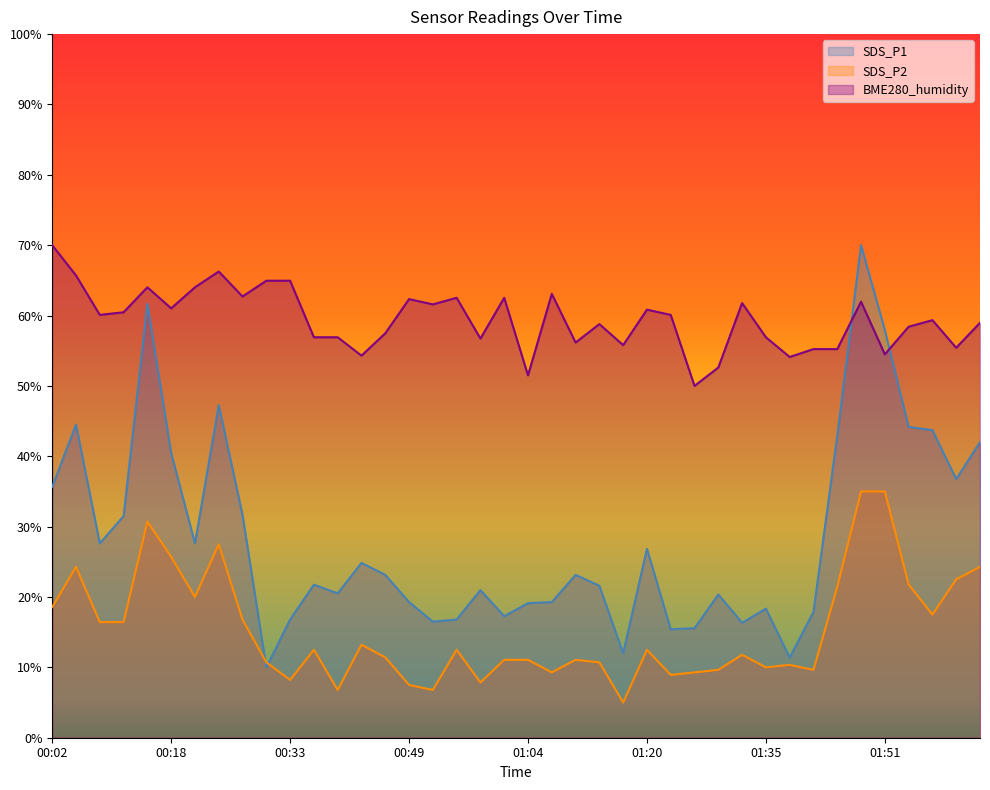

List the labels in order of BME280_humidity value, largest first.

00:02, 00:24, 00:05, 00:30, 00:33, 00:14, 00:21, 01:07, 00:27, 00:55, 01:01, 00:49, 01:48, 01:32, 00:52, 00:18, 01:20, 00:11, 00:08, 01:23, 01:57, 02:03, 01:13, 01:54, 00:46, 00:36, 00:39, 01:35, 00:58, 01:10, 01:17, 02:00, 01:41, 01:44, 01:51, 00:42, 01:38, 01:29, 01:04, 01:26